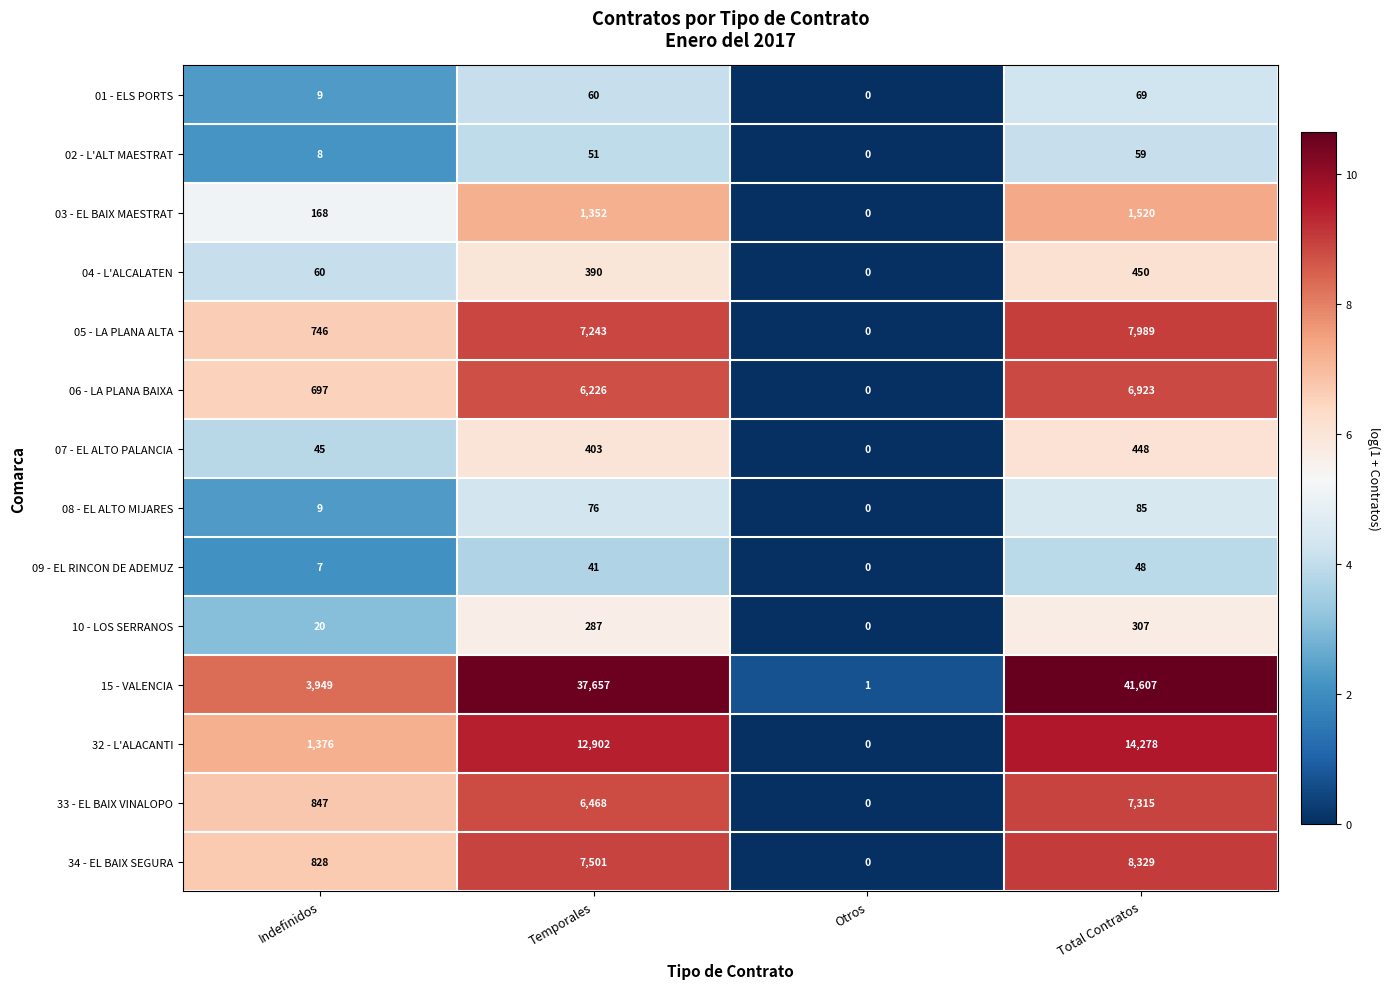

What is the difference between the second highest and minimum values in the 02 - L'ALT MAESTRAT series?

51